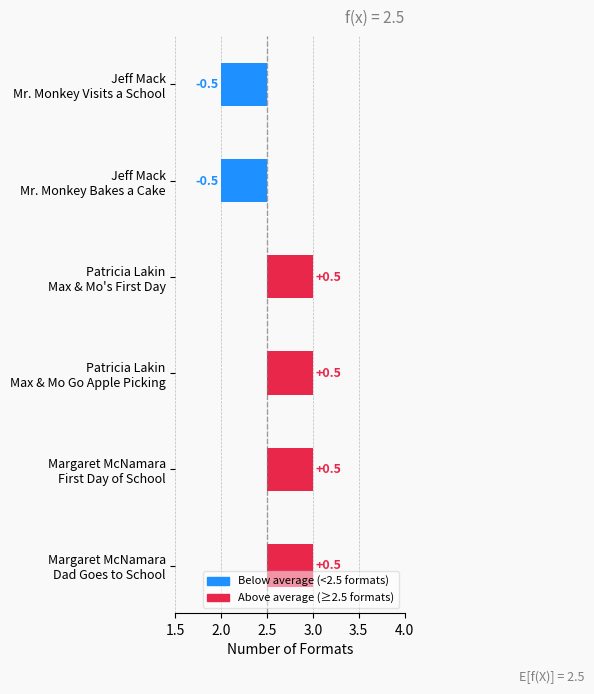

Reading left to right, extract all data points from this chart.

3	3	3	3	2	2